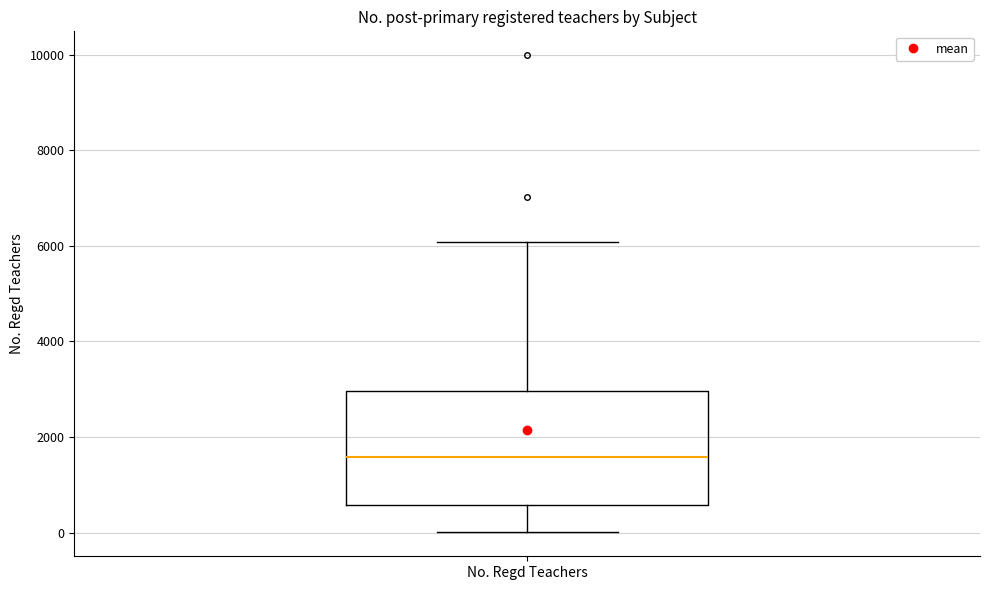

Read this box plot against the y-axis: the position of the median line, the range covered by the box, and the ends of both whiskers. The values are not printed on the chart, so give them approximately, as read against the axis.

median 1600, box 600 to 3000, whiskers 0 to 6000